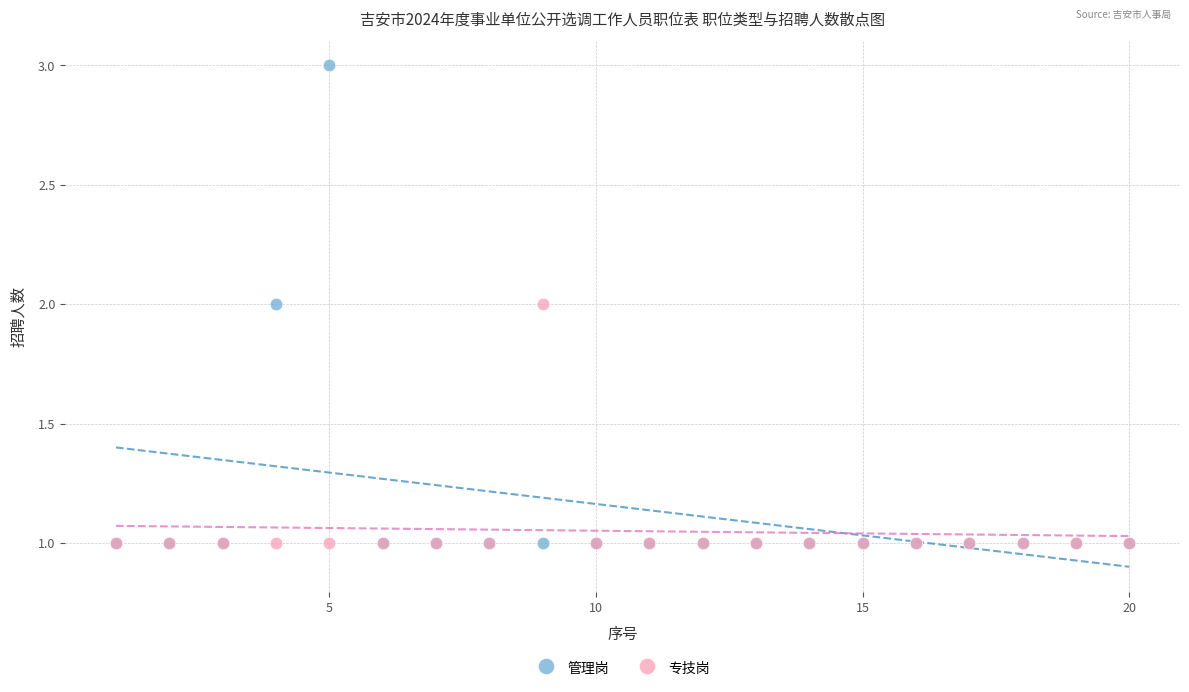

What are all the series names shown in the legend?

管理岗, 专技岗